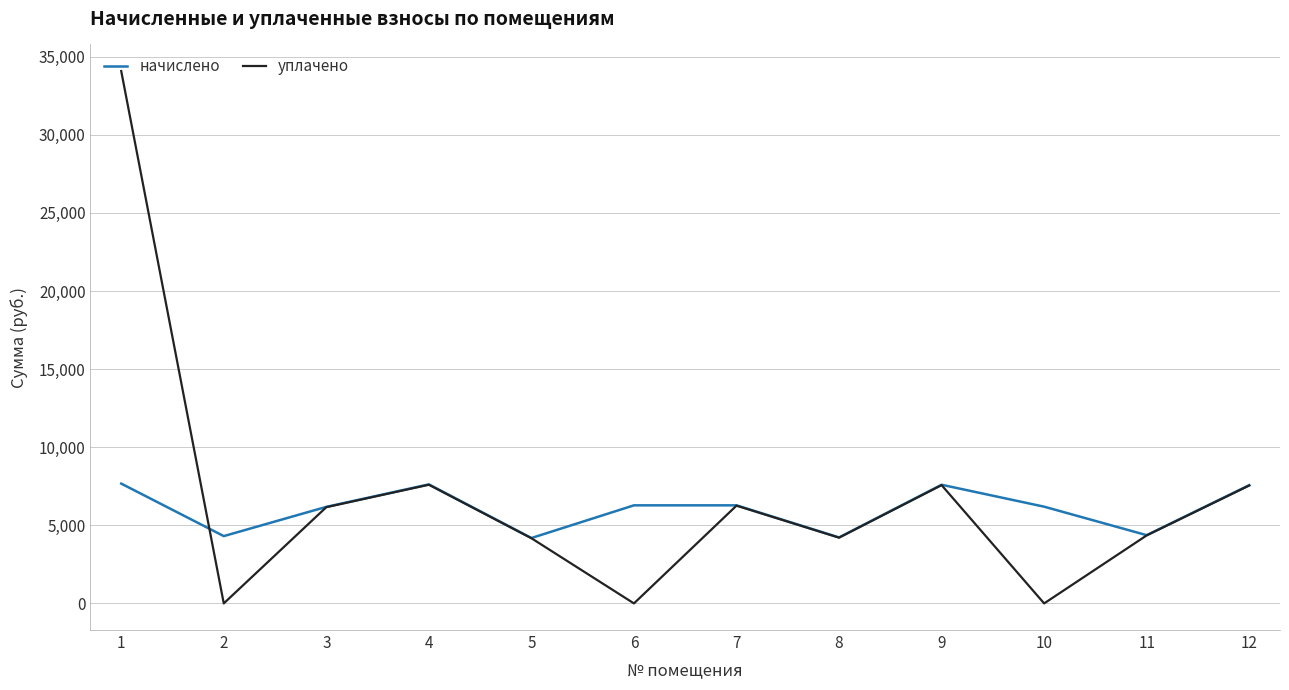

At how many categories does at least one series exceed 16315?

1